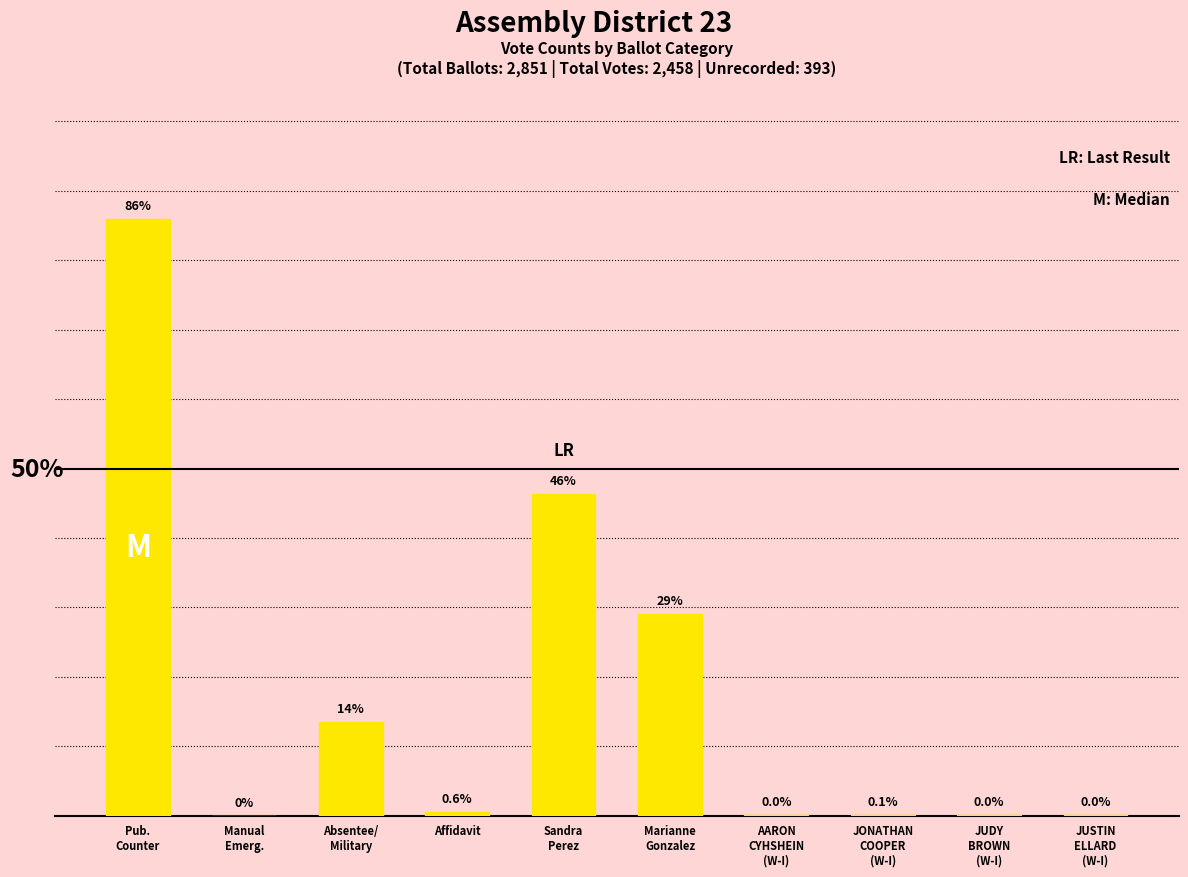

Does the chart contain stacked bars?

No